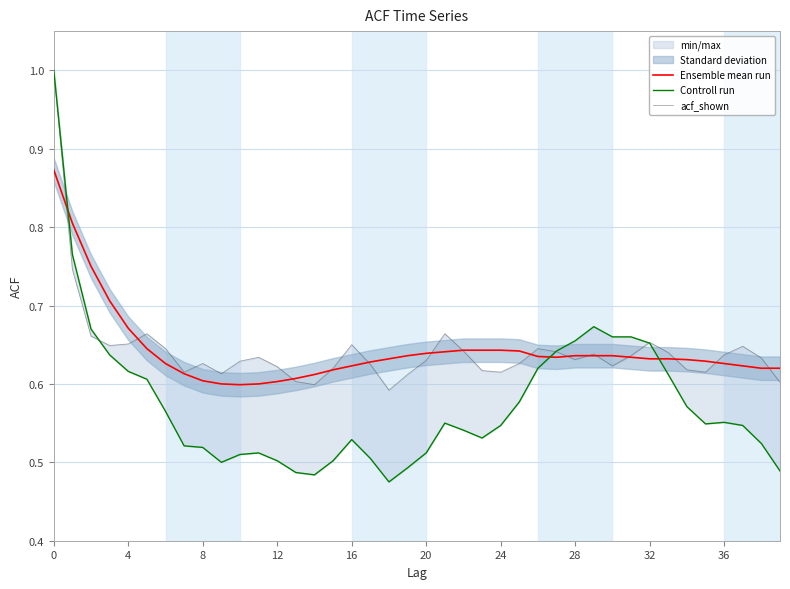

At which label is acf_shown closest to 0?

18